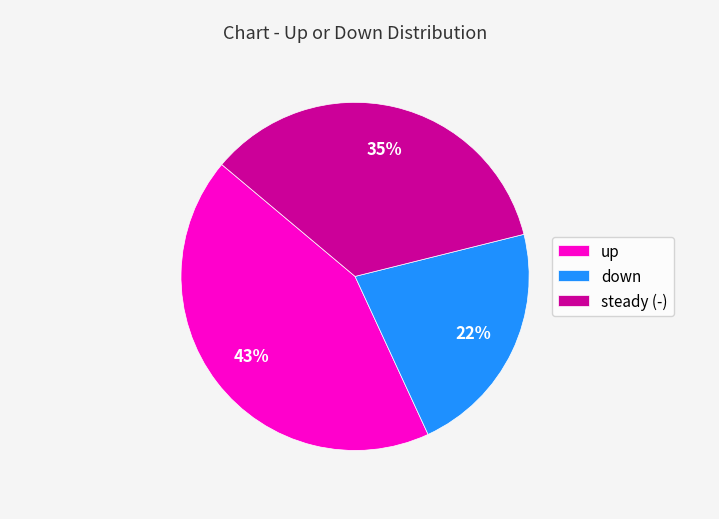

Which slice is the largest?

up